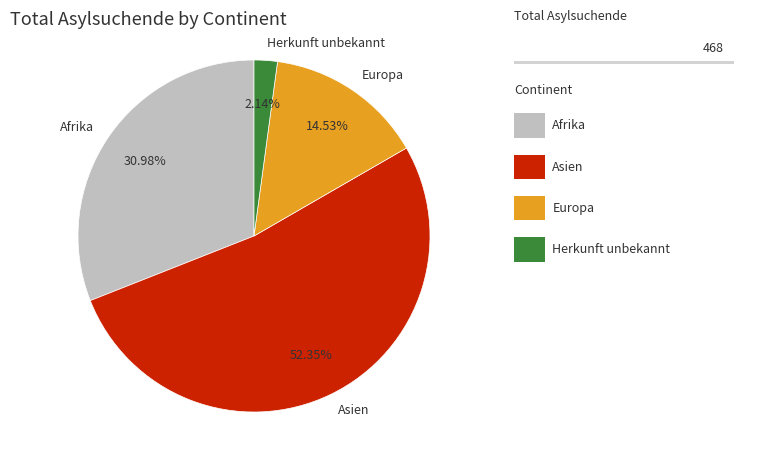

The Asien slice represents 42% of the pie. True or false?

False